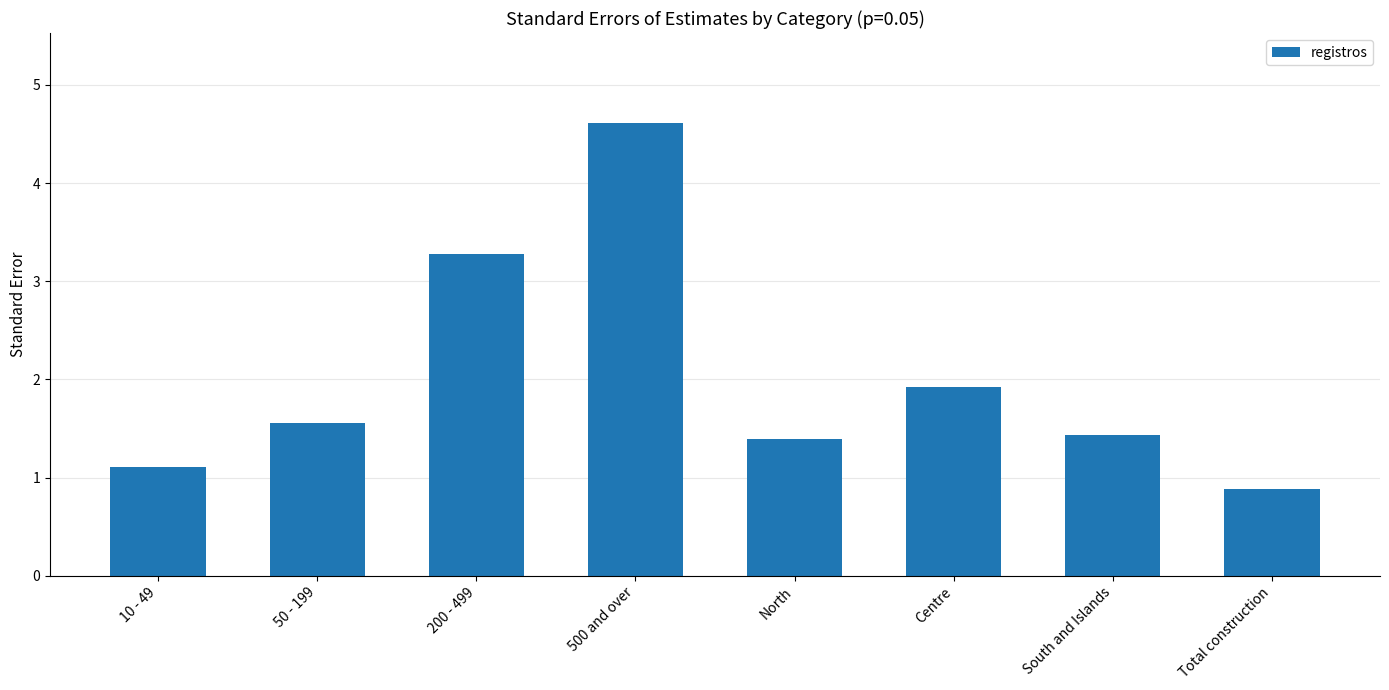

What is the minimum value shown in the chart?

0.9